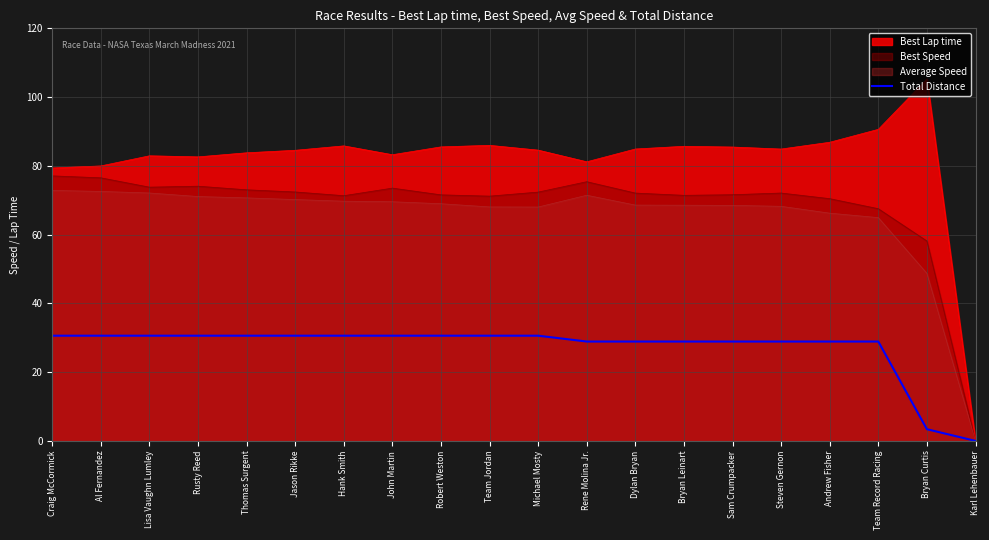

What is the label of the 10th point from the left?

Team Jordan